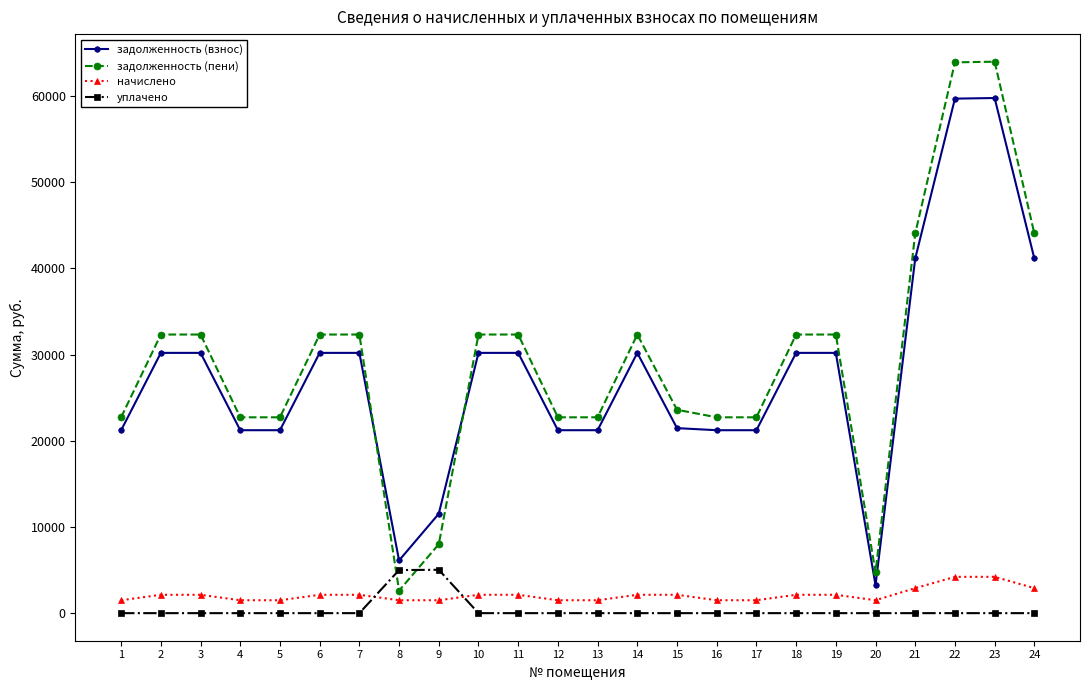

True or false: задолженность (пени) has more than 0 points higher than both neighbors.

True